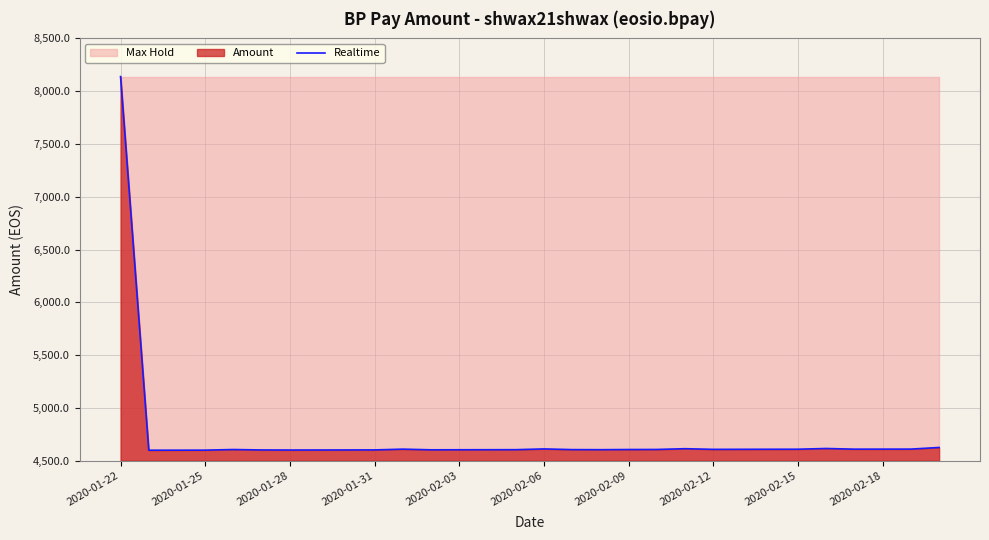

Reading left to right, extract all data points from this chart.

8138.2	4599.0	4599.3	4599.6	4605.5	4601.4	4600.6	4601.0	4601.5	4601.9	4609.0	4602.8	4603.3	4603.7	4604.0	4611.1	4604.7	4604.0	4605.5	4606.1	4613.2	4607.0	4607.5	4608.0	4608.4	4615.3	4608.9	4609.1	4609.4	4625.0